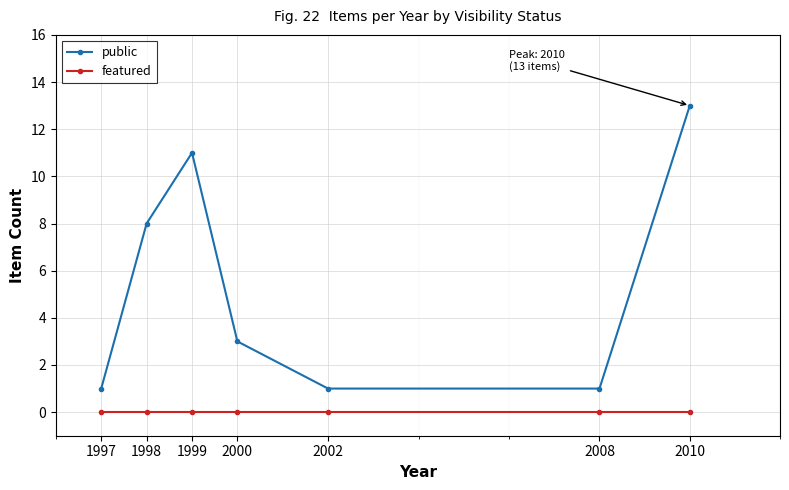

List the series in order of their overall mean, lowest first.

featured, public